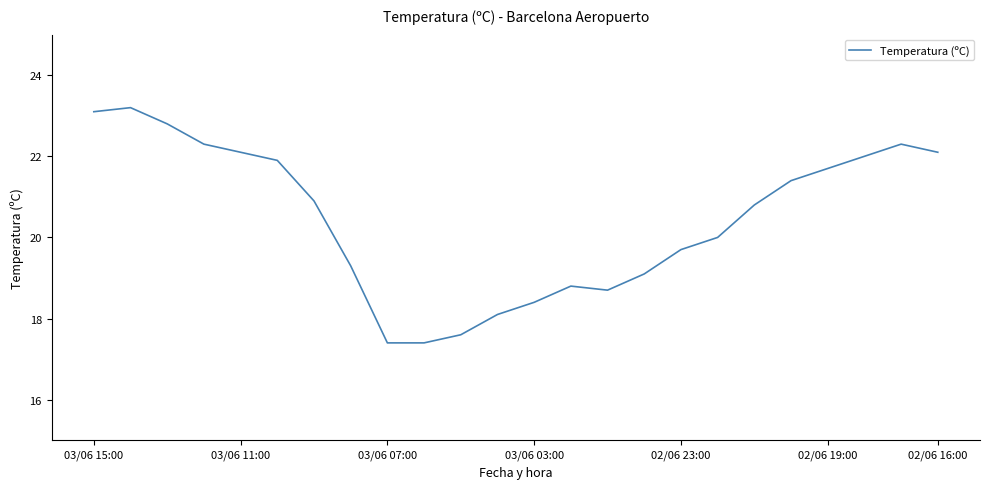

What is the smallest value displayed?

17.4